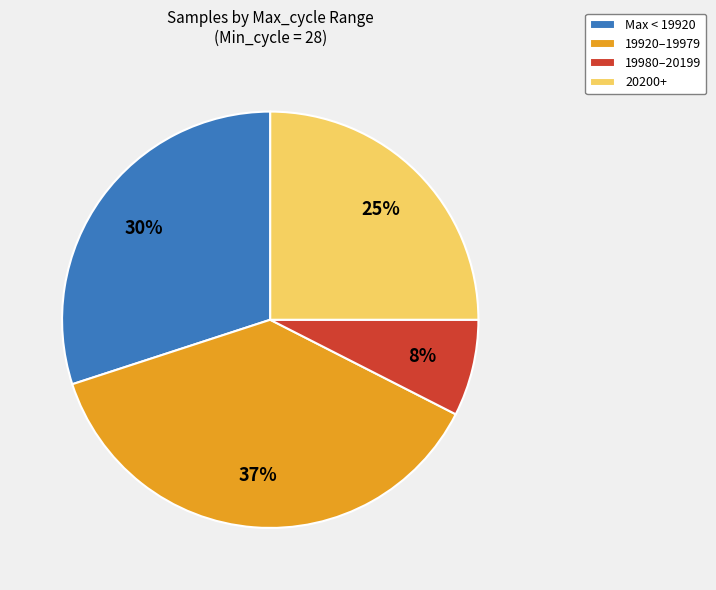

To the nearest percent, what portion does 20200+ represent?

25%